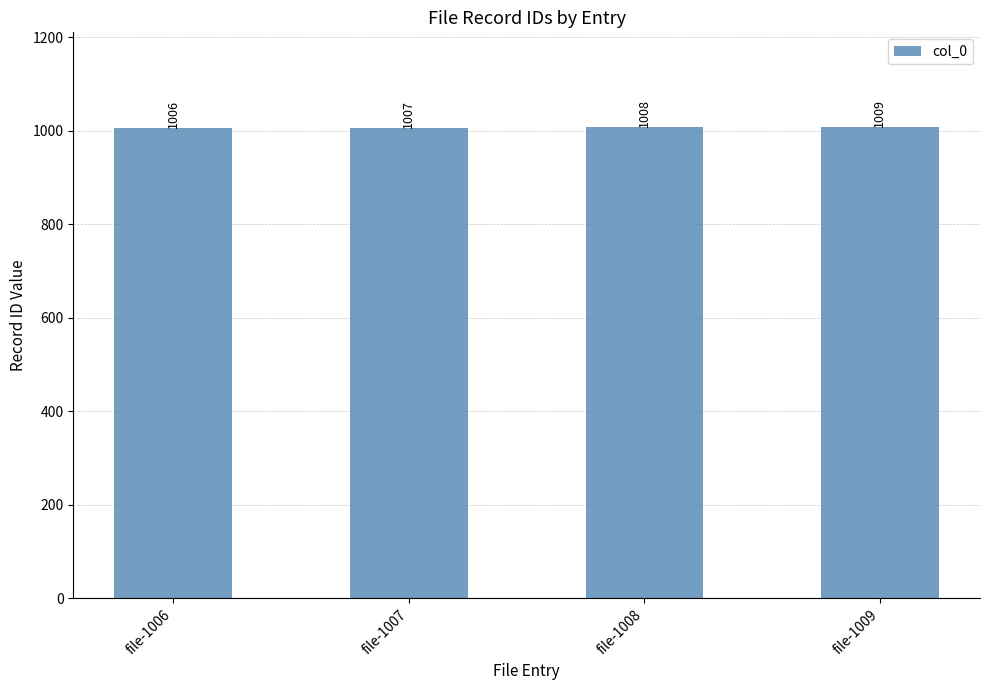

What is the approximate value at file-1009?

1009